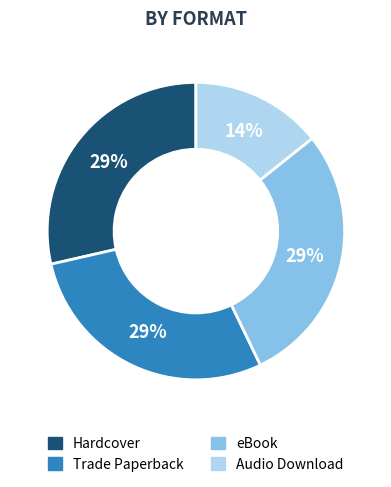

Is there any slice that represents more than half of the pie?

No